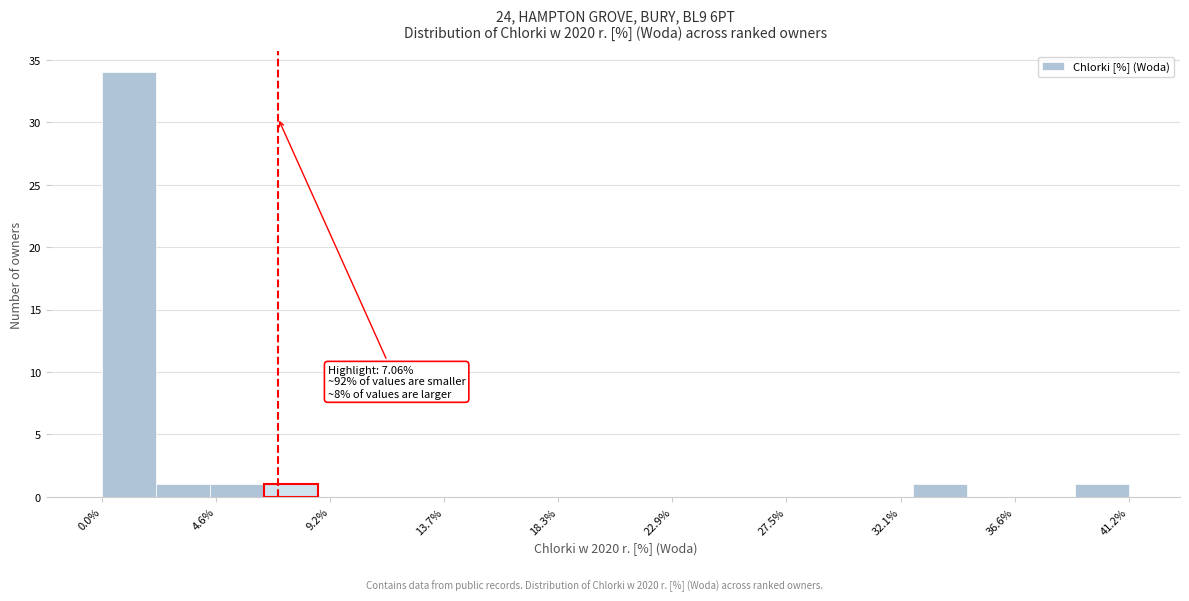

Which range on the x-axis has the tallest bar?

0.0 to 2.0